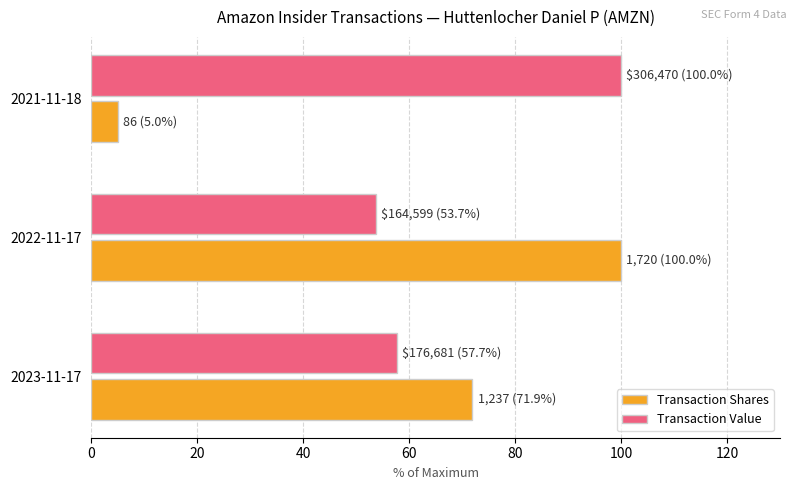

At how many categories does at least one series exceed 70?

3